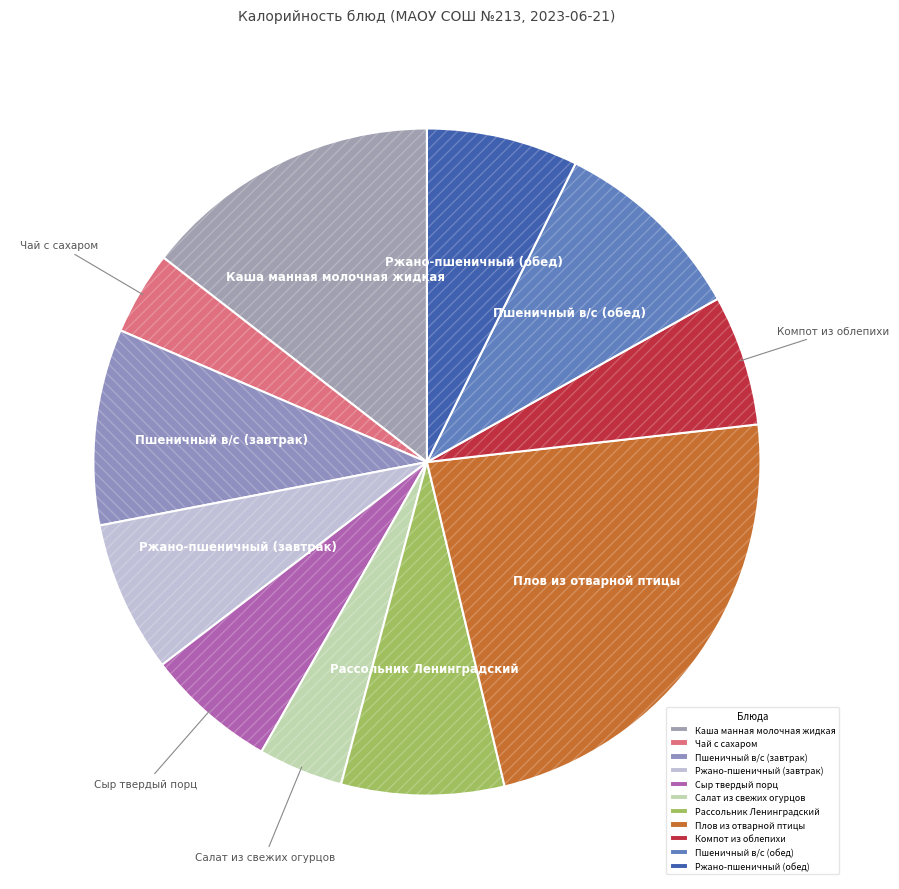

What is the change in value from Ржано-пшеничный (завтрак) to Рассольник Ленинградский?

+8